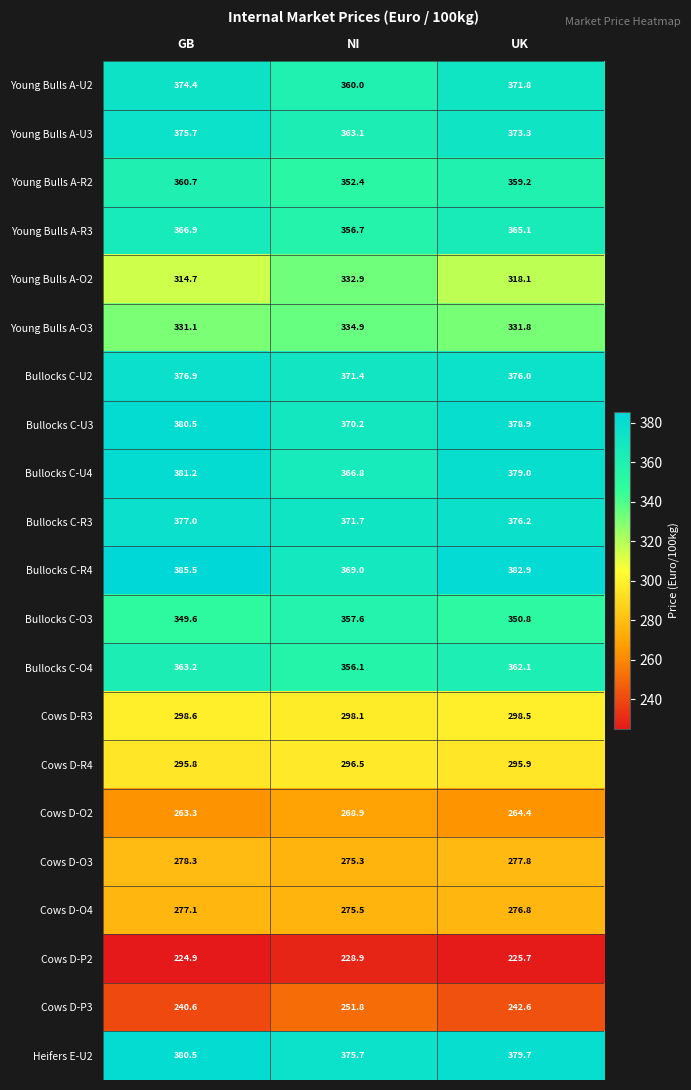

At how many categories does at least one series exceed 283?

3